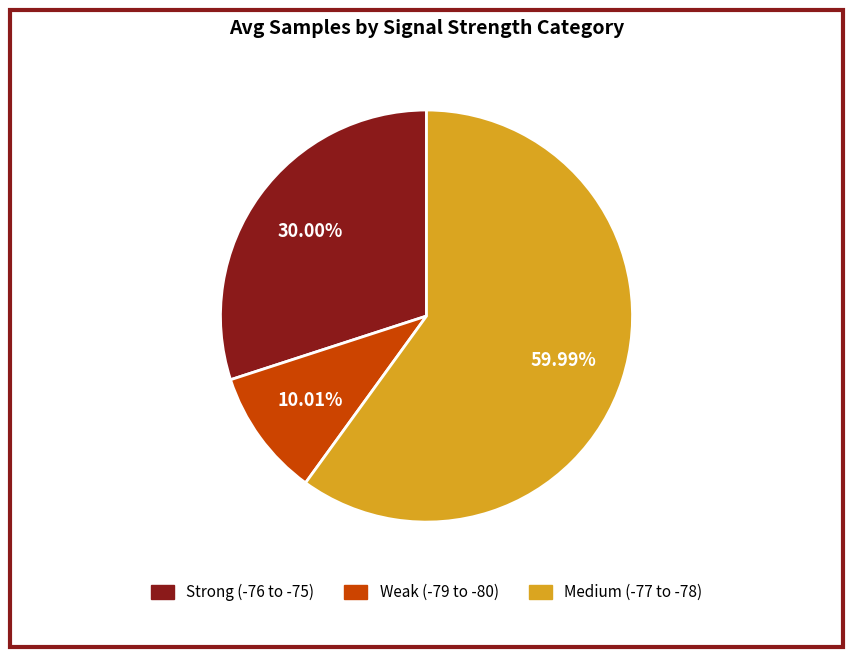

Between Medium (-77 to -78) and Strong (-76 to -75), which is larger?

Medium (-77 to -78)